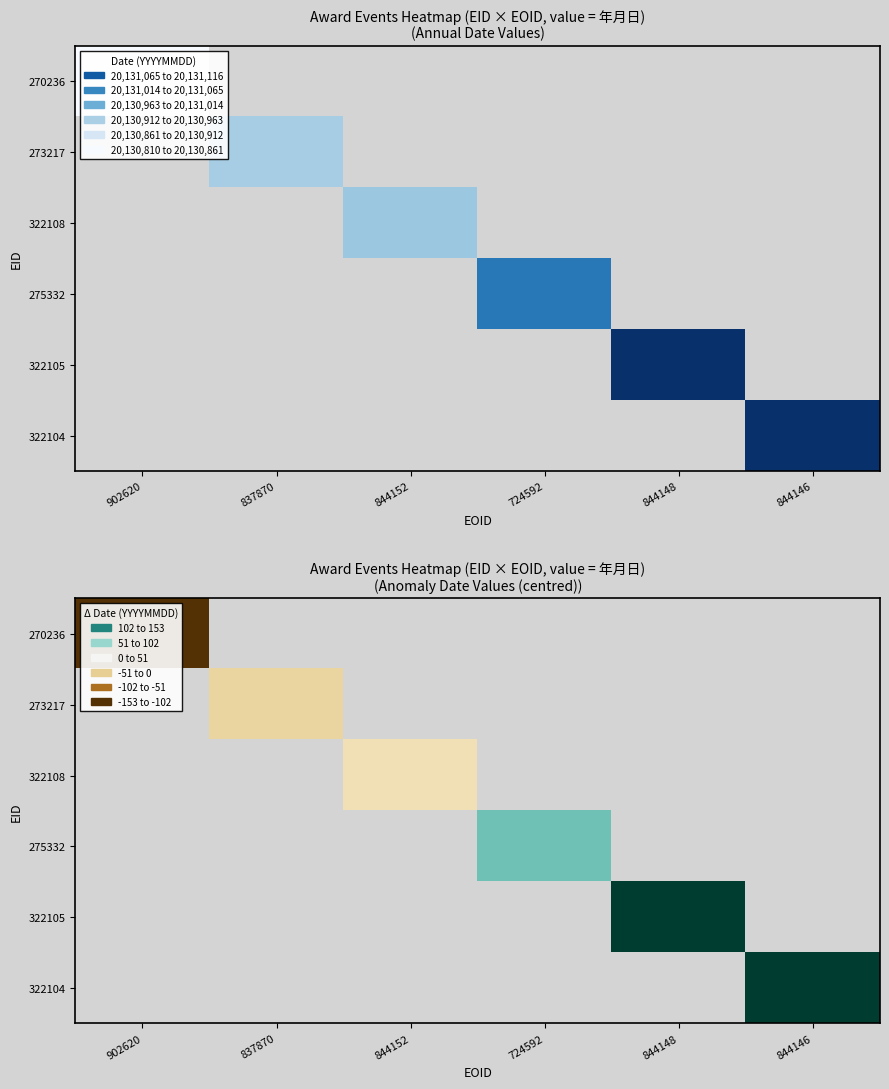

Which label corresponds to the smallest value in the chart?

902620